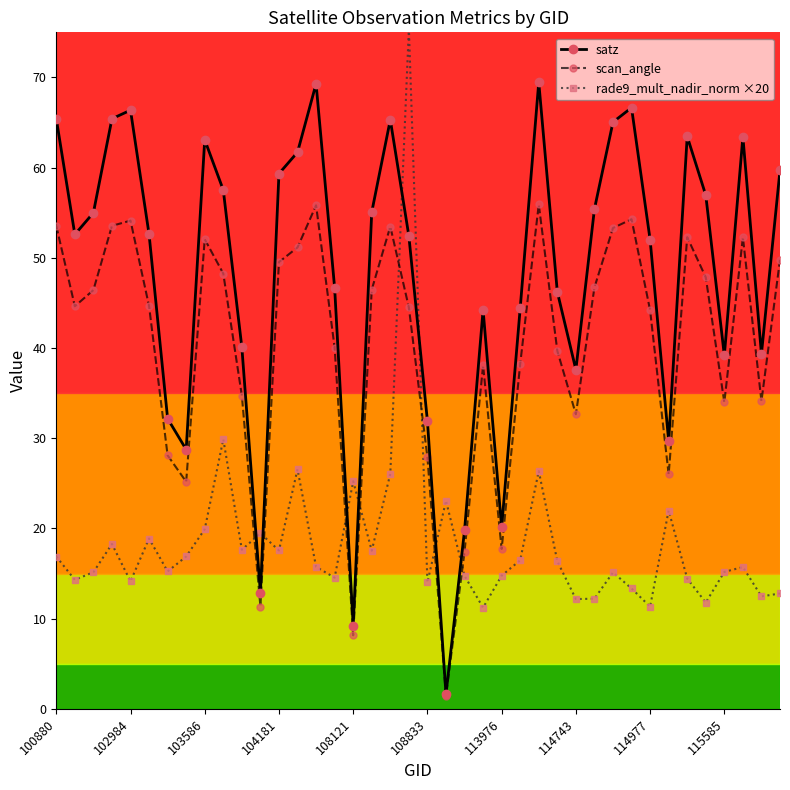

List the series in order of their peak value, lowest first.

scan_angle, satz, rade9_mult_nadir_norm ×20